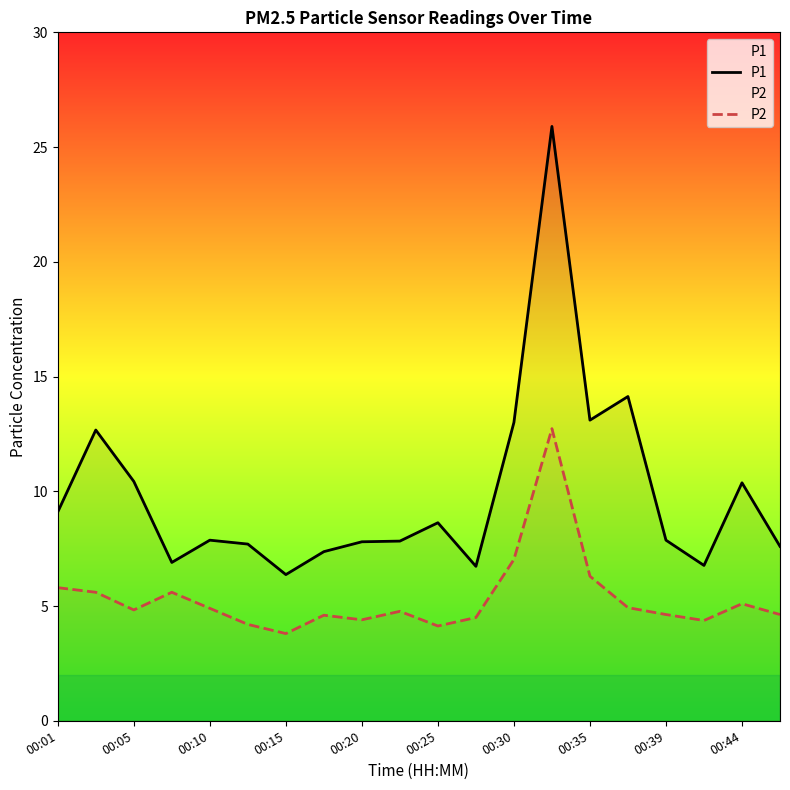

What is the approximate value of P1 at 00:01?

9.1